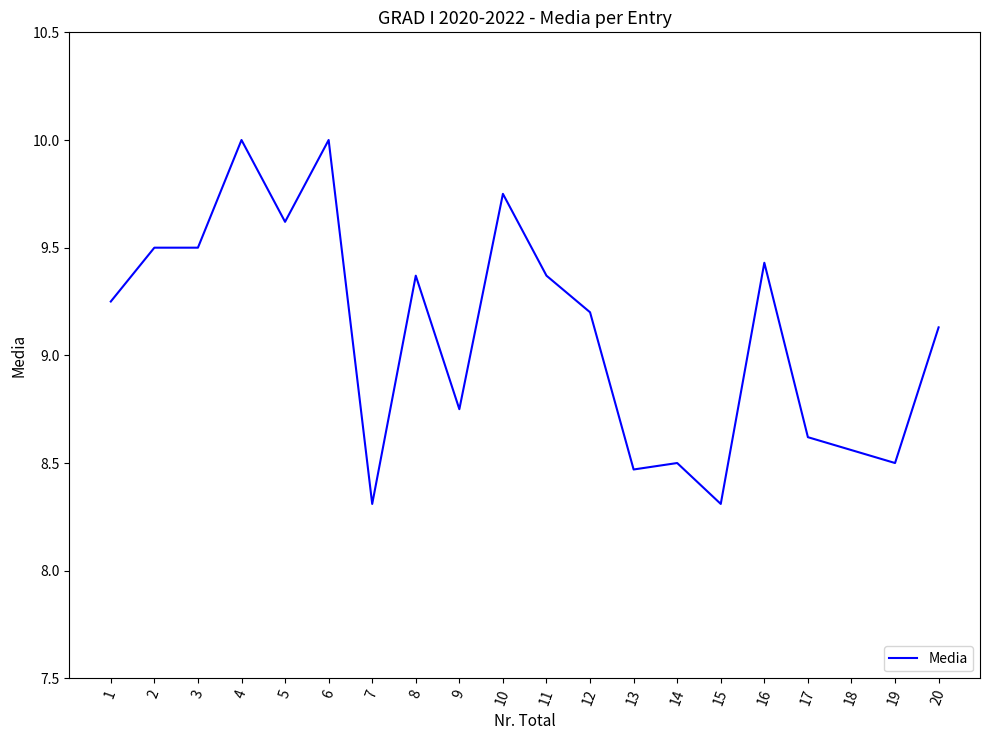

The value at 17 is 14.1. True or false?

False